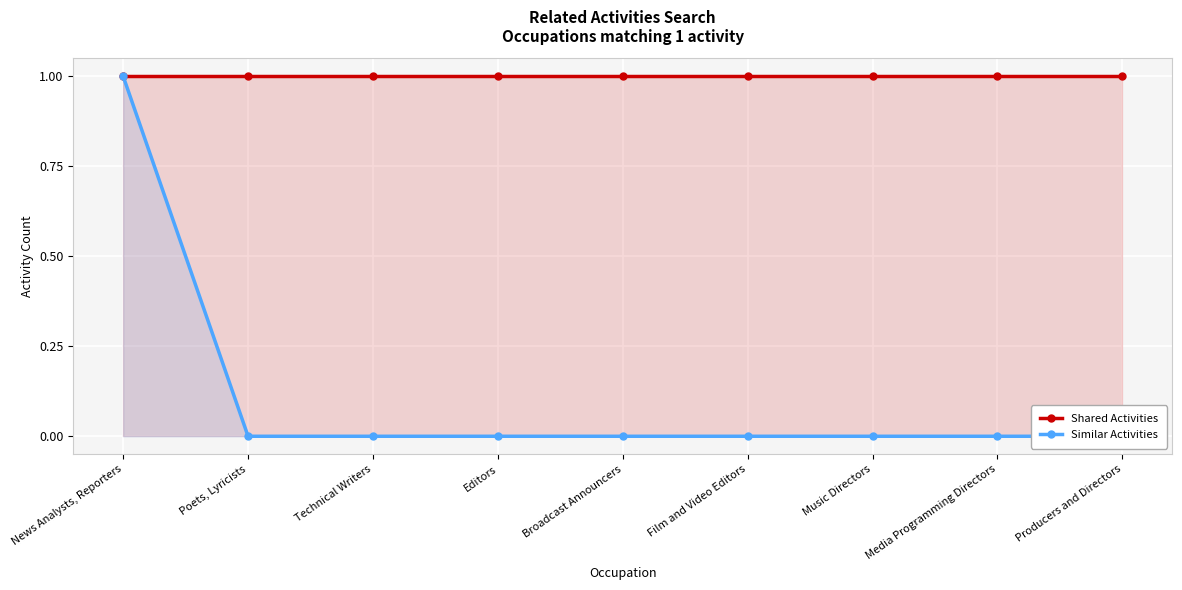

Rank the series at Editors from highest to lowest value.

Shared Activities, Similar Activities